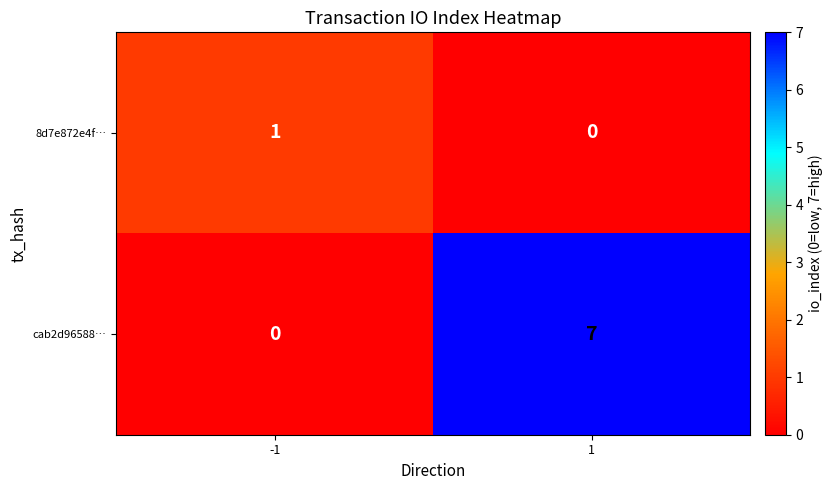

How many series are shown in this chart?

2